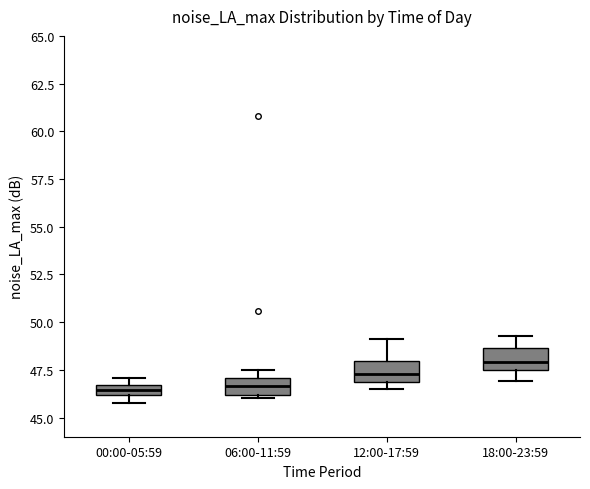

Where does the median line of the box for 12:00-17:59 sit on the y-axis? The values are not printed on the chart, so give them approximately, as read against the axis.

47.5